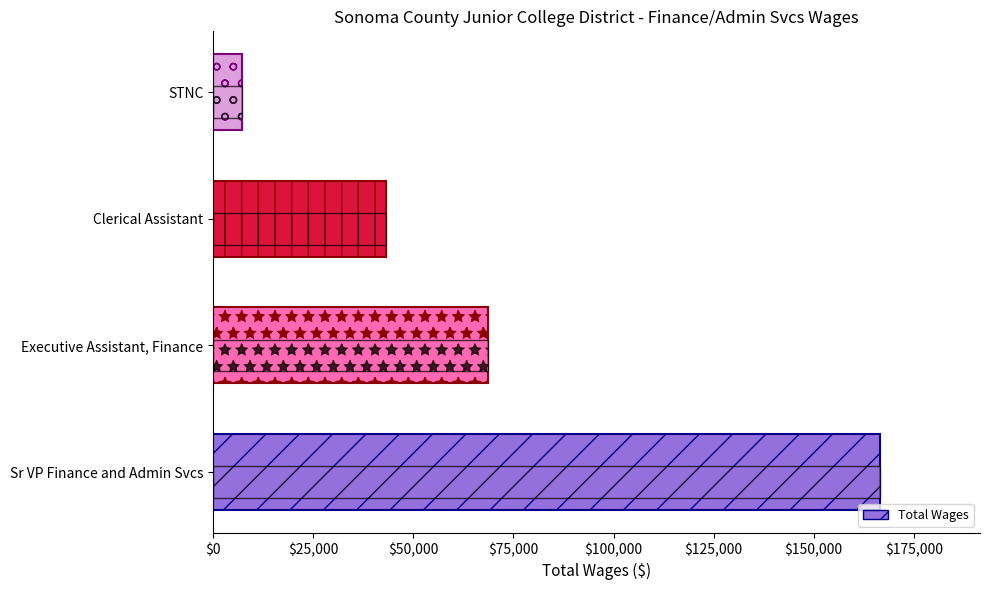

Is it true that the value at Sr VP Finance and Admin Svcs is 71283?

False